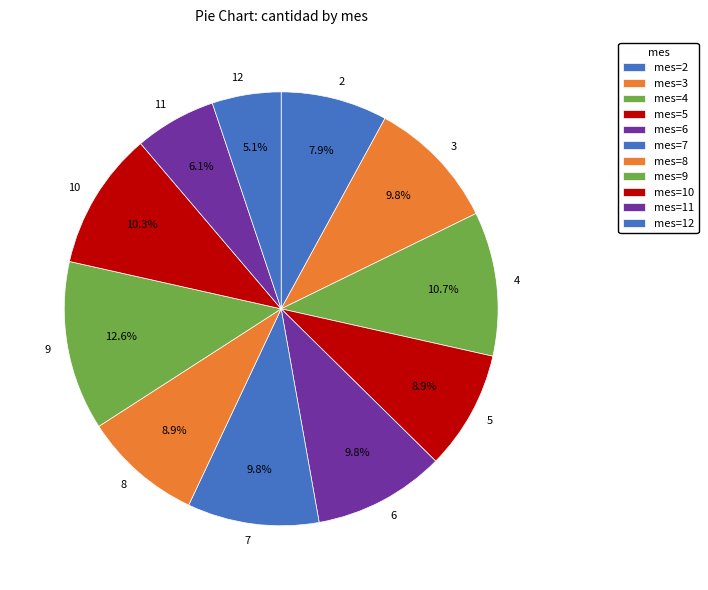

Count the number of slices in the pie.

11